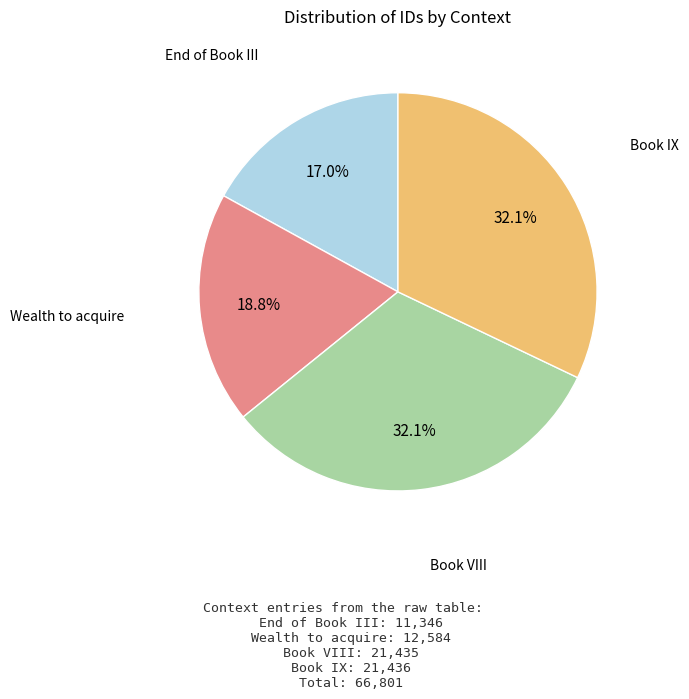

The Book VIII slice represents 32% of the pie. True or false?

True